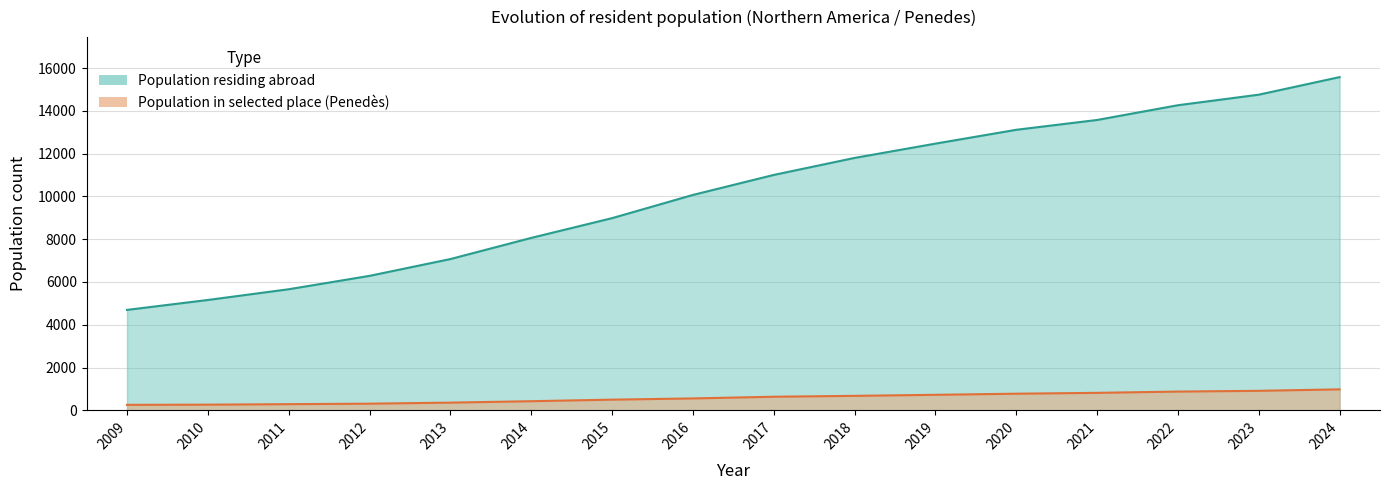

True or false: Population in selected place has a value of 500 at 2015.

True